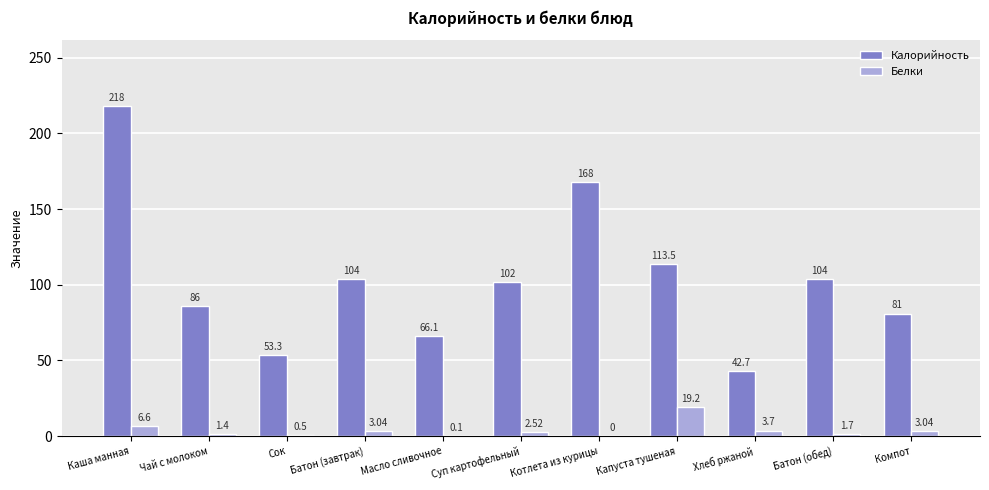

What is the sum of all Калорийность values?

1138.6